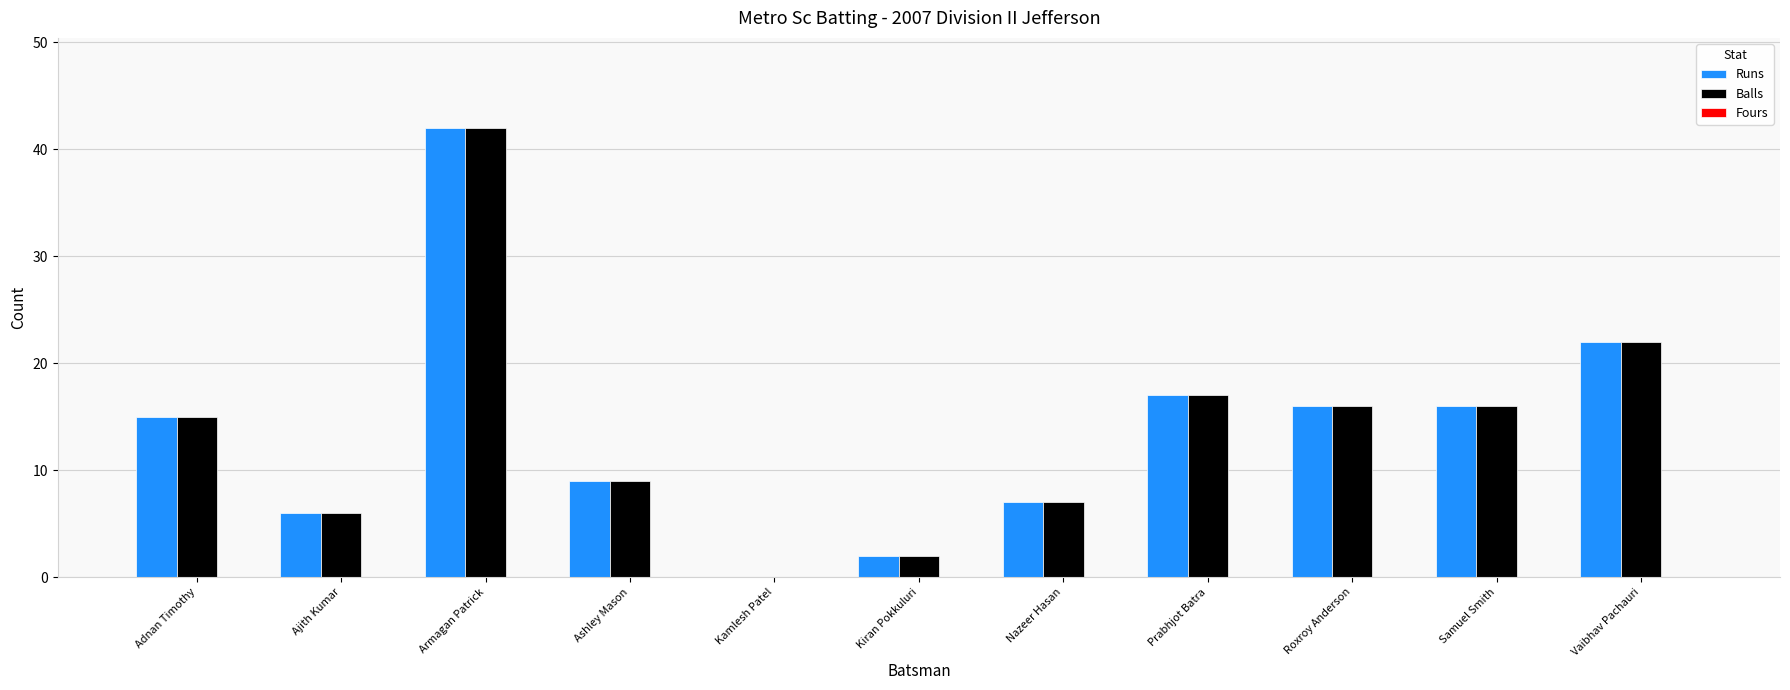

At which category is the sum across all series the highest?

Armagan Patrick